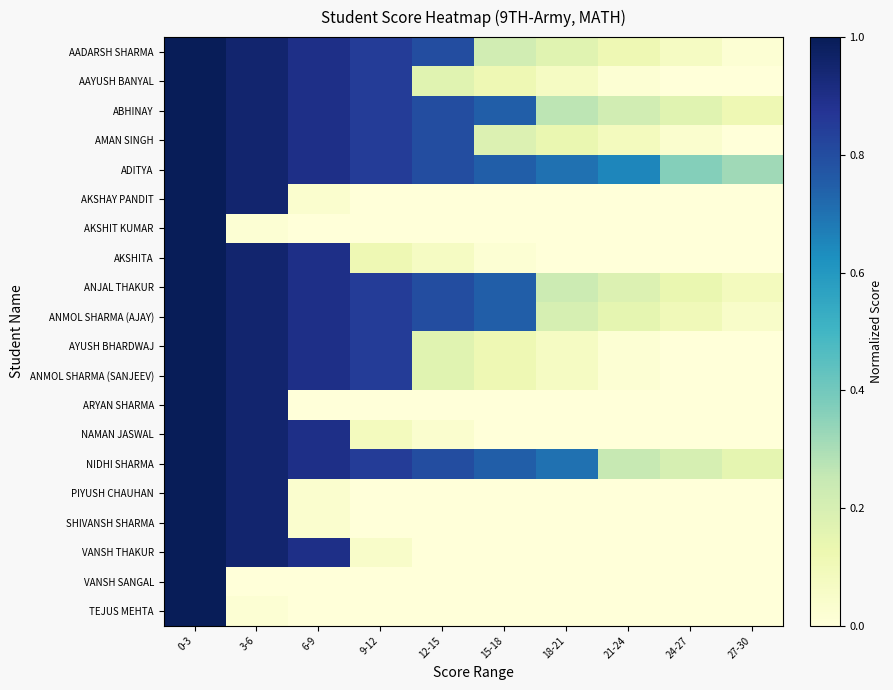

Which category has the highest value across all series?

0-3